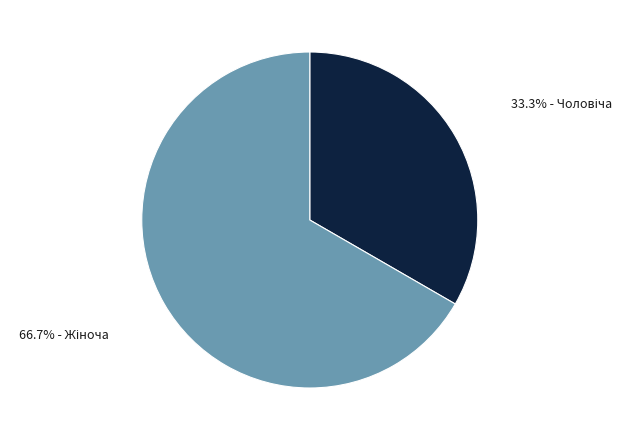

Does any single category account for the majority?

Yes